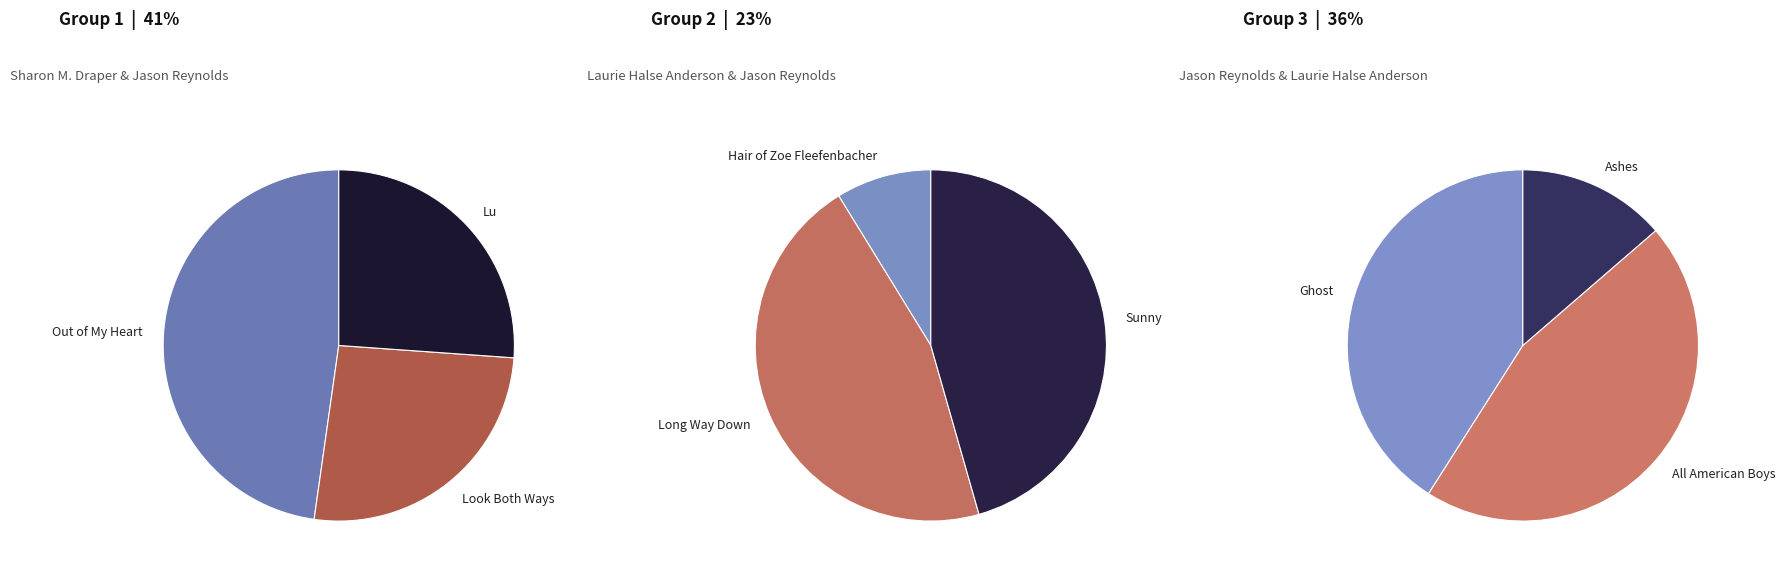

True or false: Ashes accounts for 5% of the total.

True